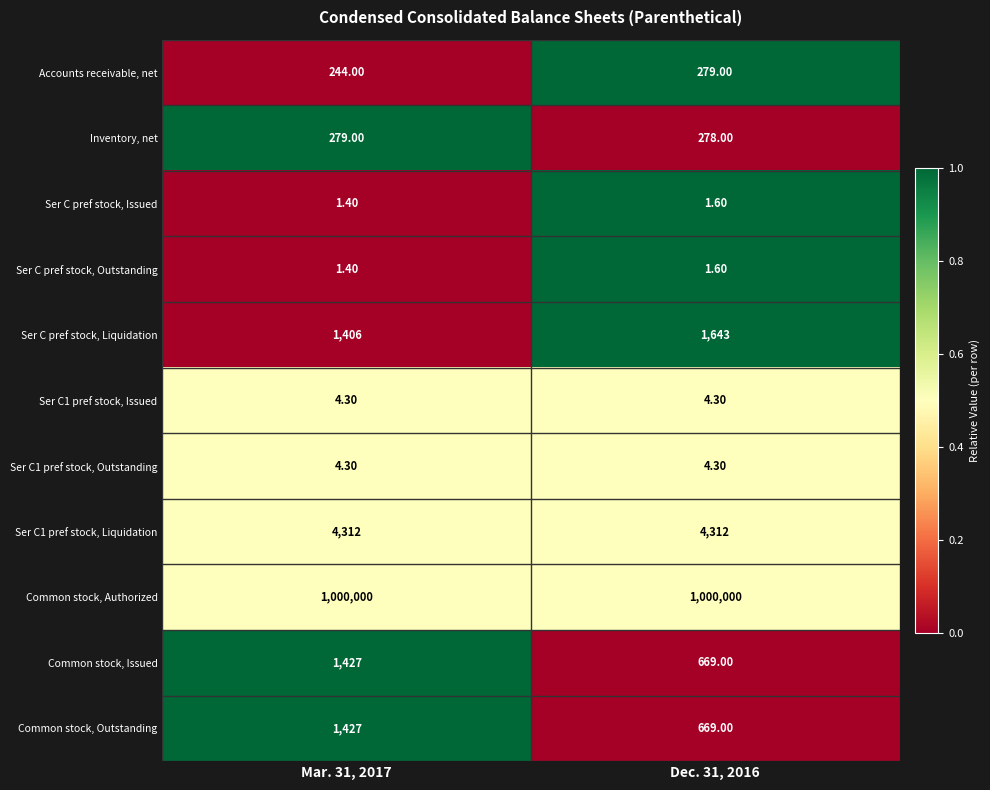

List the labels in order of Ser C pref stock, Outstanding value, smallest first.

Mar. 31, 2017, Dec. 31, 2016